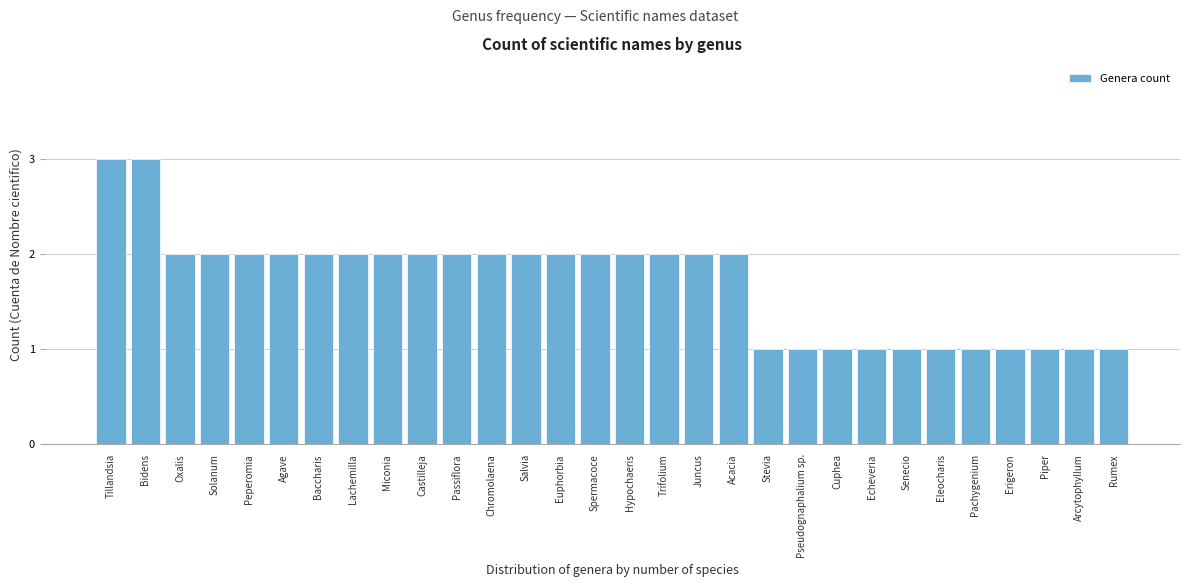

Reading left to right, transcribe all the data shown in this chart.

Tillandsia=3	Bidens=3	Oxalis=2	Solanum=2	Peperomia=2	Agave=2	Baccharis=2	Lachemilla=2	Miconia=2	Castilleja=2	Passiflora=2	Chromolaena=2	Salvia=2	Euphorbia=2	Spermacoce=2	Hypochaeris=2	Trifolium=2	Juncus=2	Acacia=2	Stevia=1	Pseudognaphalium sp.=1	Cuphea=1	Echeveria=1	Senecio=1	Eleocharis=1	Pachygenium=1	Erigeron=1	Piper=1	Arcytophyllum=1	Rumex=1